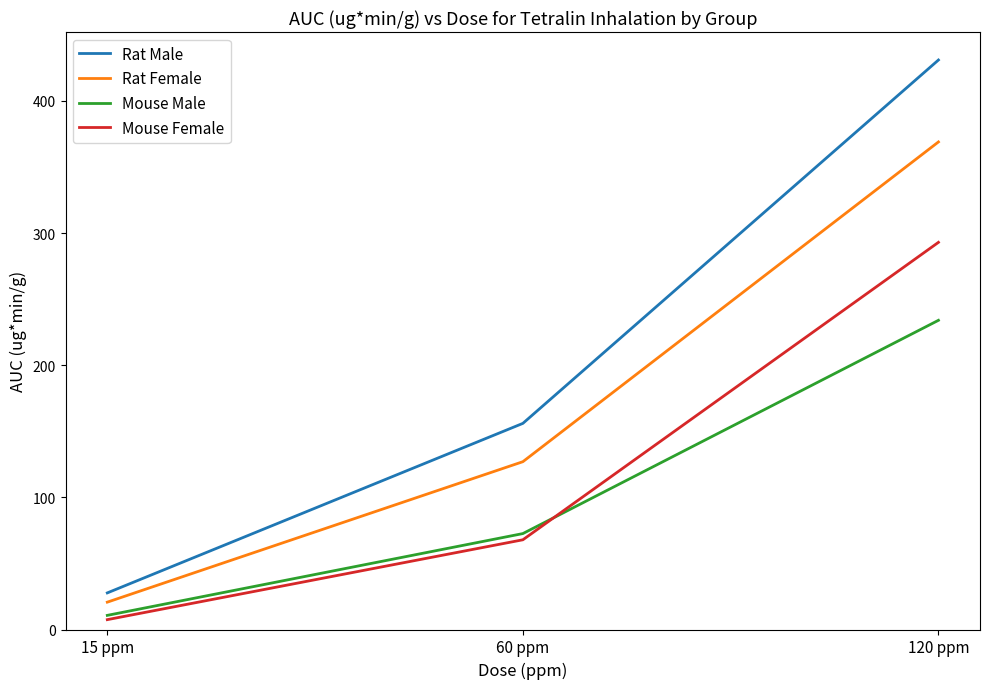

How many values in the Mouse Male series are below 72?

1